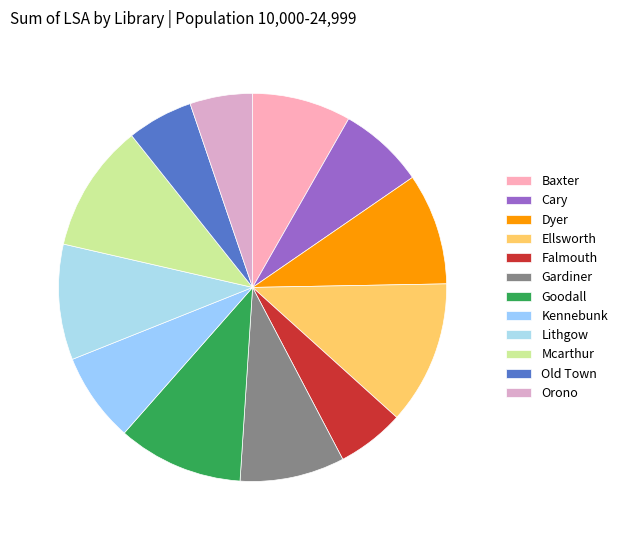

What is the largest slice in the pie chart?

Ellsworth